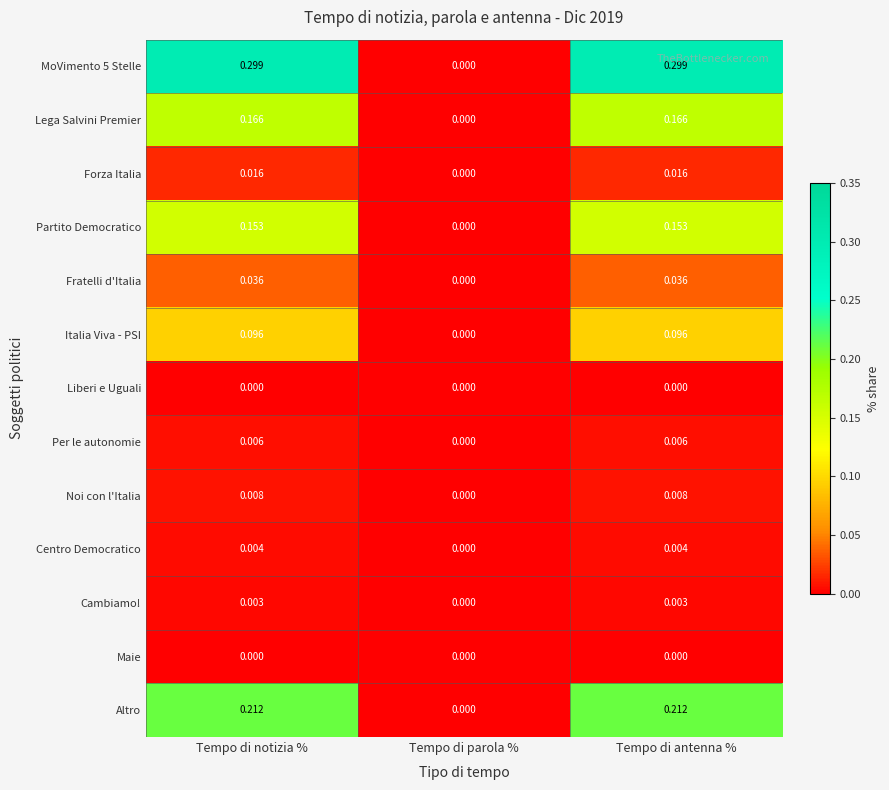

At which label does Italia Viva - PSI reach its minimum?

Tempo di parola %